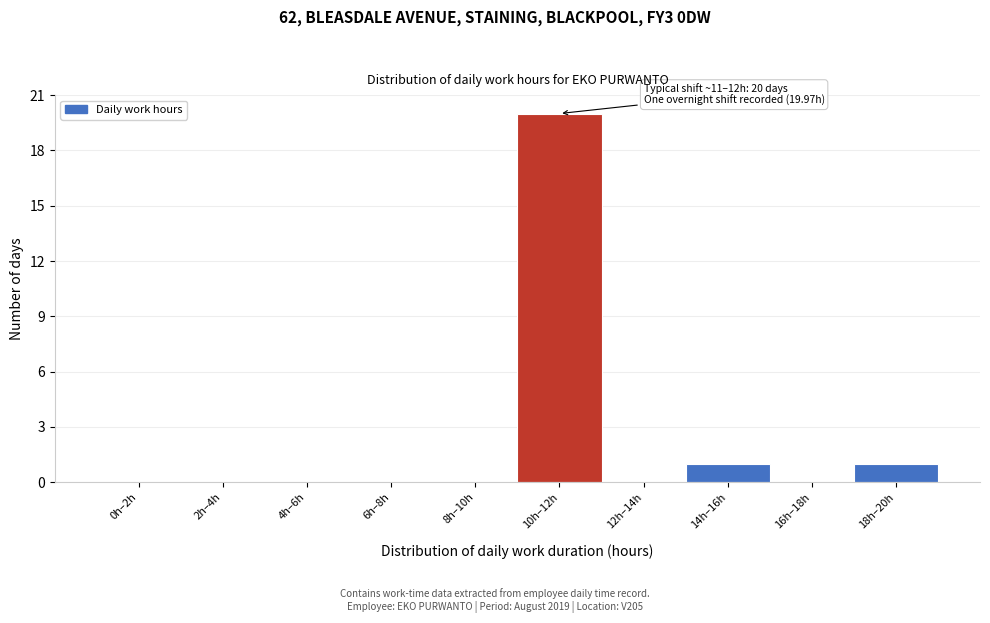

Reading left to right, list all the values displayed in this chart.

0h–2h=0	2h–4h=0	4h–6h=0	6h–8h=0	8h–10h=0	10h–12h=20	12h–14h=0	14h–16h=1	16h–18h=0	18h–20h=1